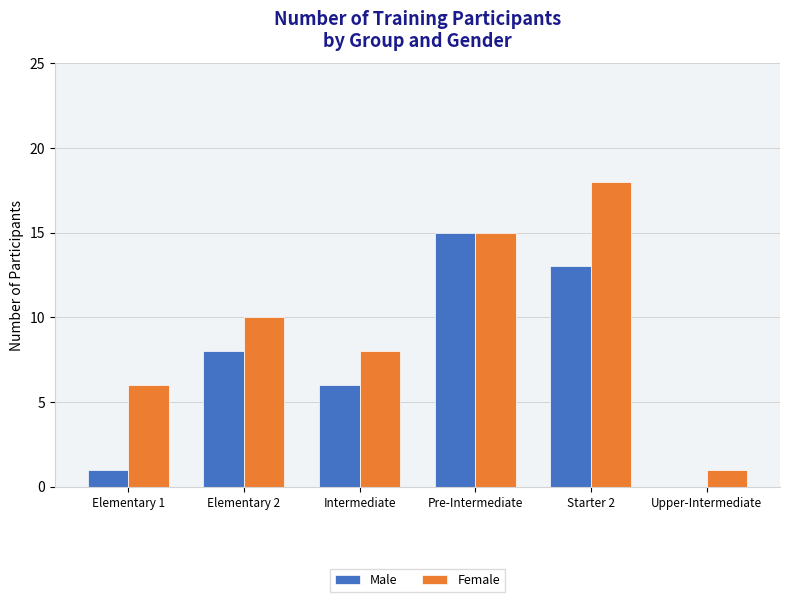

True or false: Female has a value of 1 at Upper-Intermediate.

True